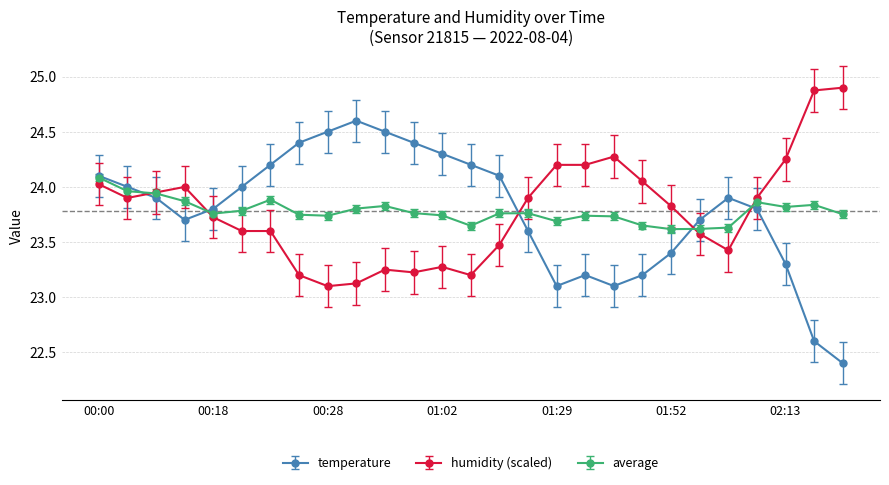

Which series has the largest range (max minus min)?

temperature